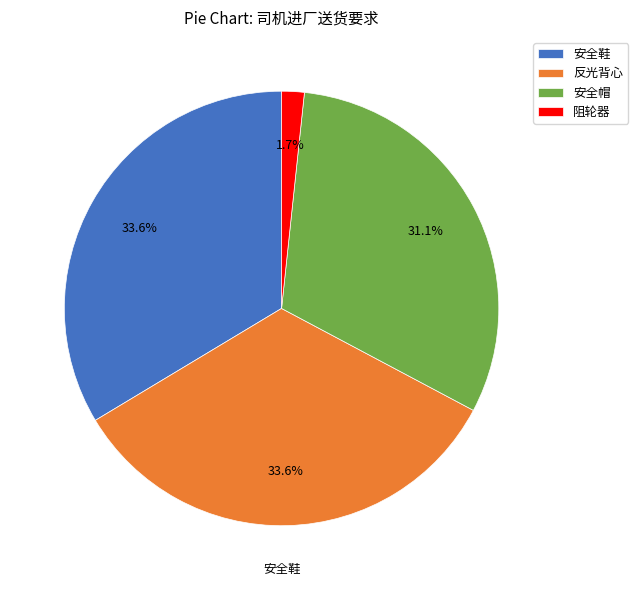

Do 反光背心 and 阻轮器 together represent more than half of the pie?

No